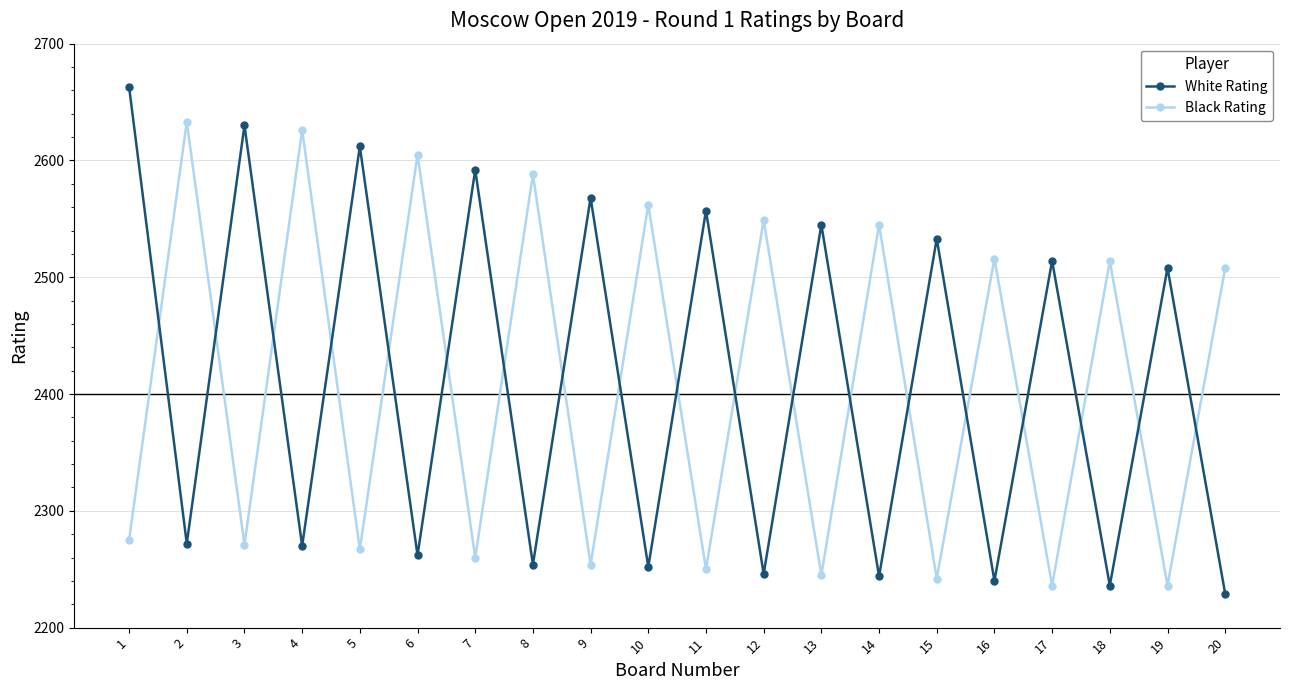

At which category is the sum across all series the highest?

1